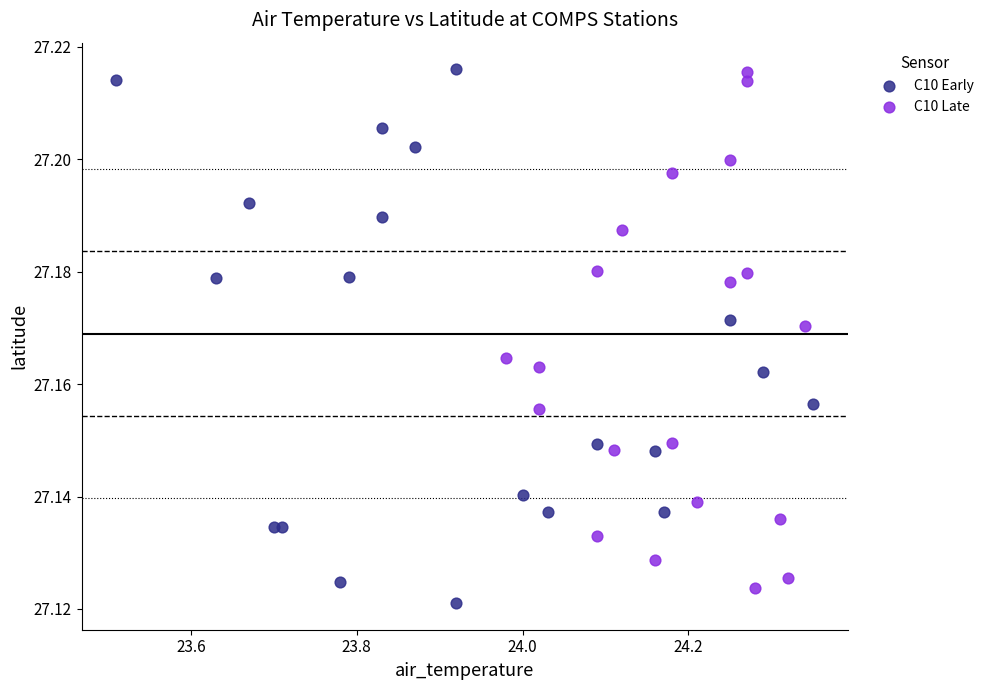

What are all the series names shown in the legend?

C10 Early, C10 Late